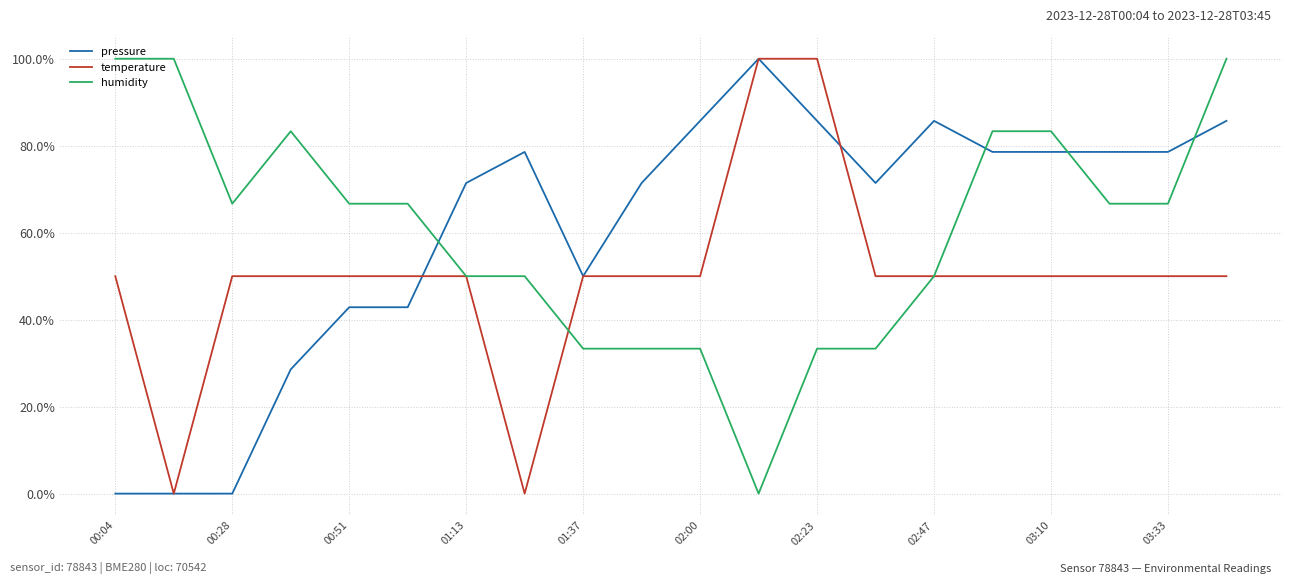

What are all the series names shown in the legend?

pressure, temperature, humidity